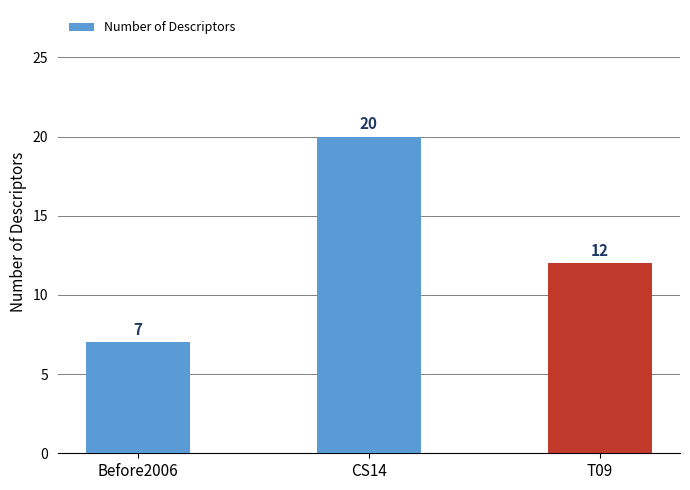

List the labels in order of value, smallest first.

Before2006, T09, CS14